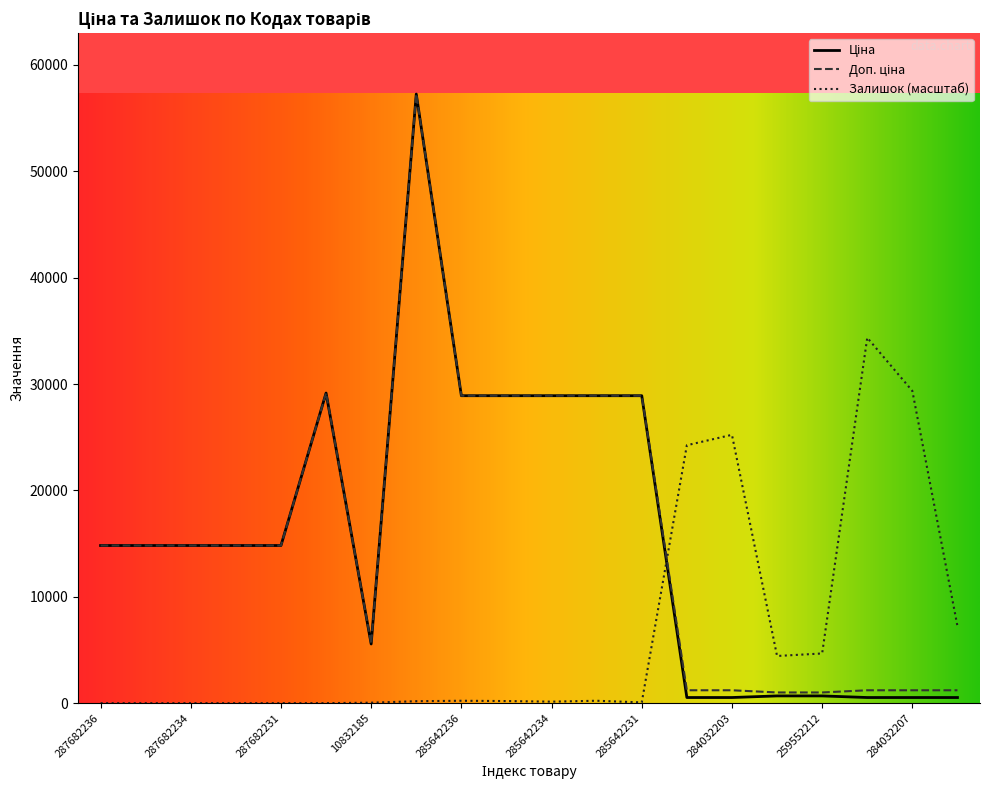

At which label is Ціна closest to 28893?

285642236